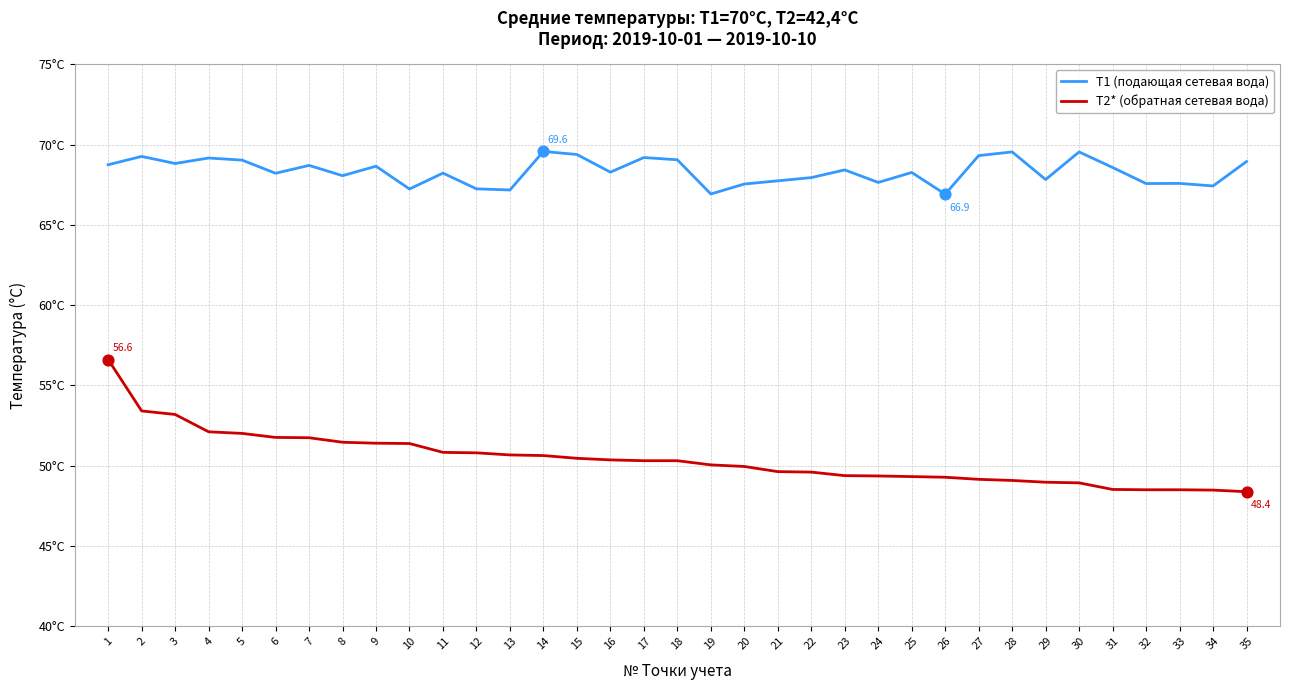

What are all the series names shown in the legend?

T1 (подающая сетевая вода), T2* (обратная сетевая вода)